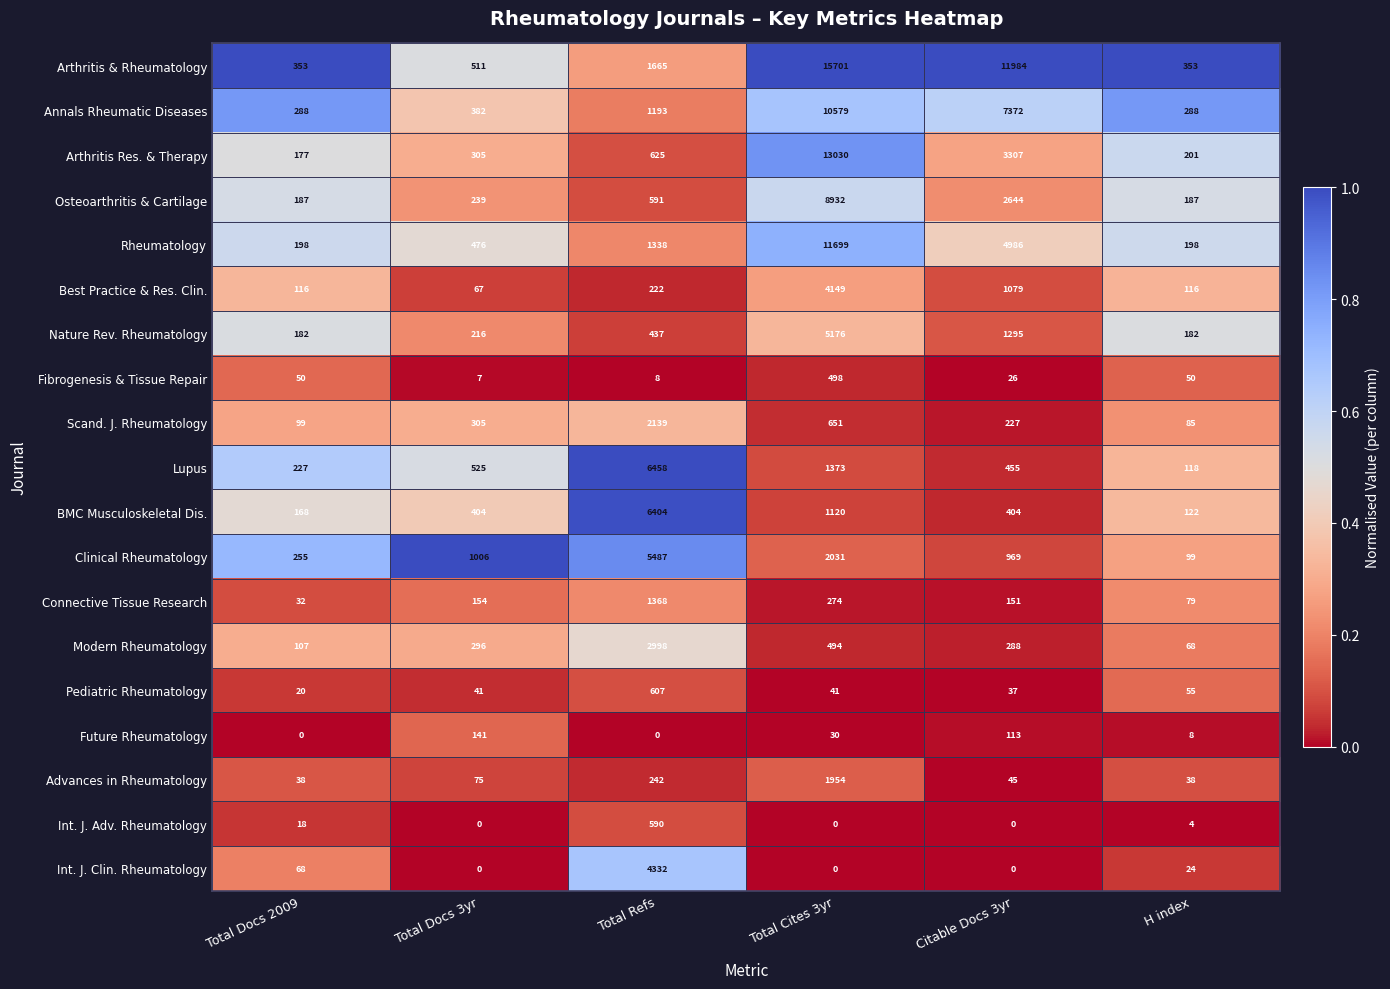

True or false: Annals Rheumatic Diseases has a value of 382 at Total Docs 3yr.

True